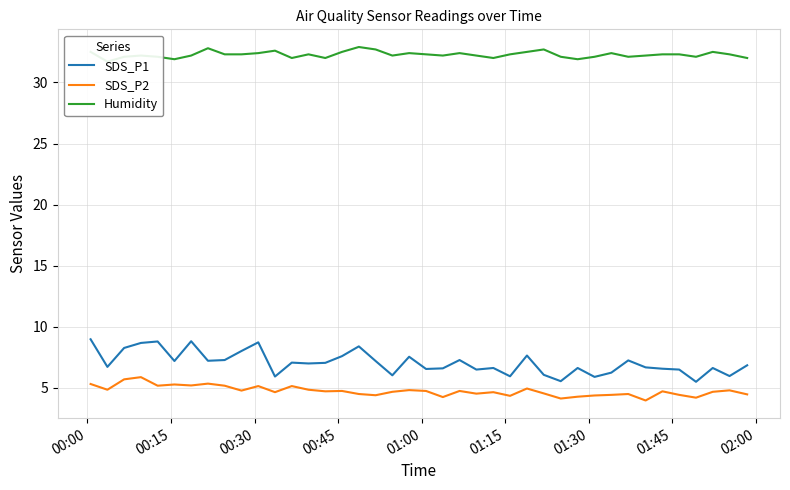

Which series has the largest total across all categories?

Humidity